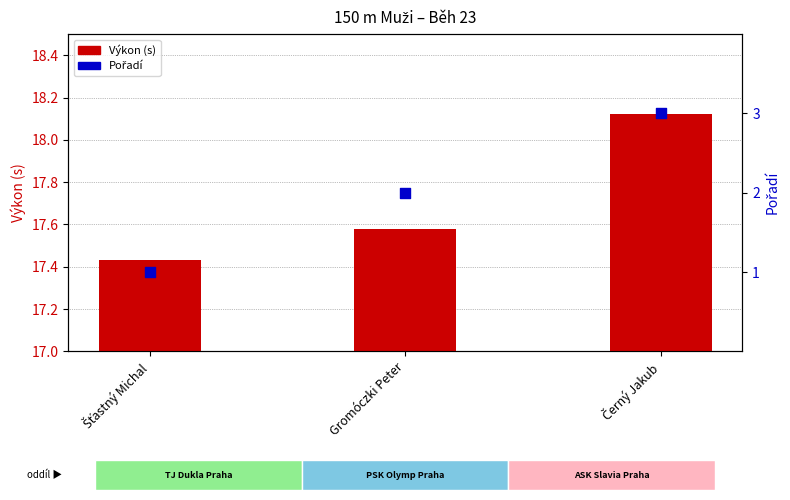

At how many categories does at least one series exceed 7?

3